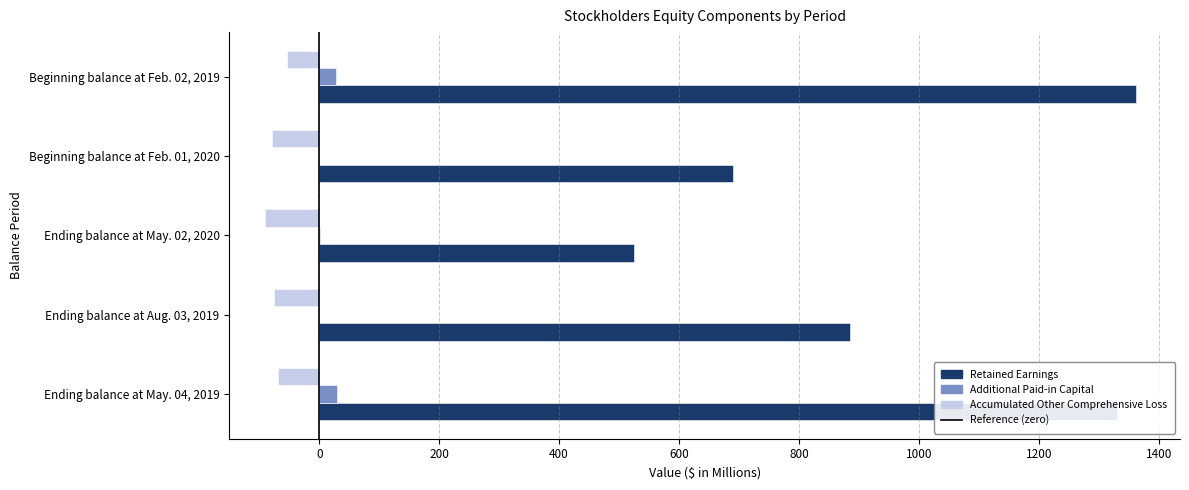

Which category has the highest value across all series?

Beginning balance at Feb. 02, 2019